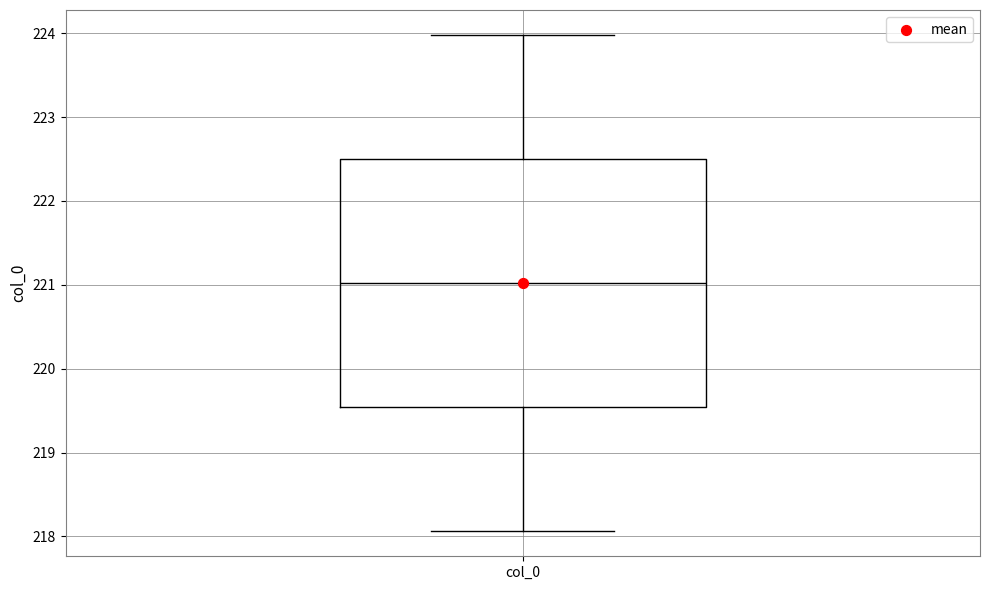

Read this box plot against the y-axis: the position of the median line, the range covered by the box, and the ends of both whiskers. The values are not printed on the chart, so give them approximately, as read against the axis.

median 221.0, box 219.5 to 222.5, whiskers 218.1 to 224.0